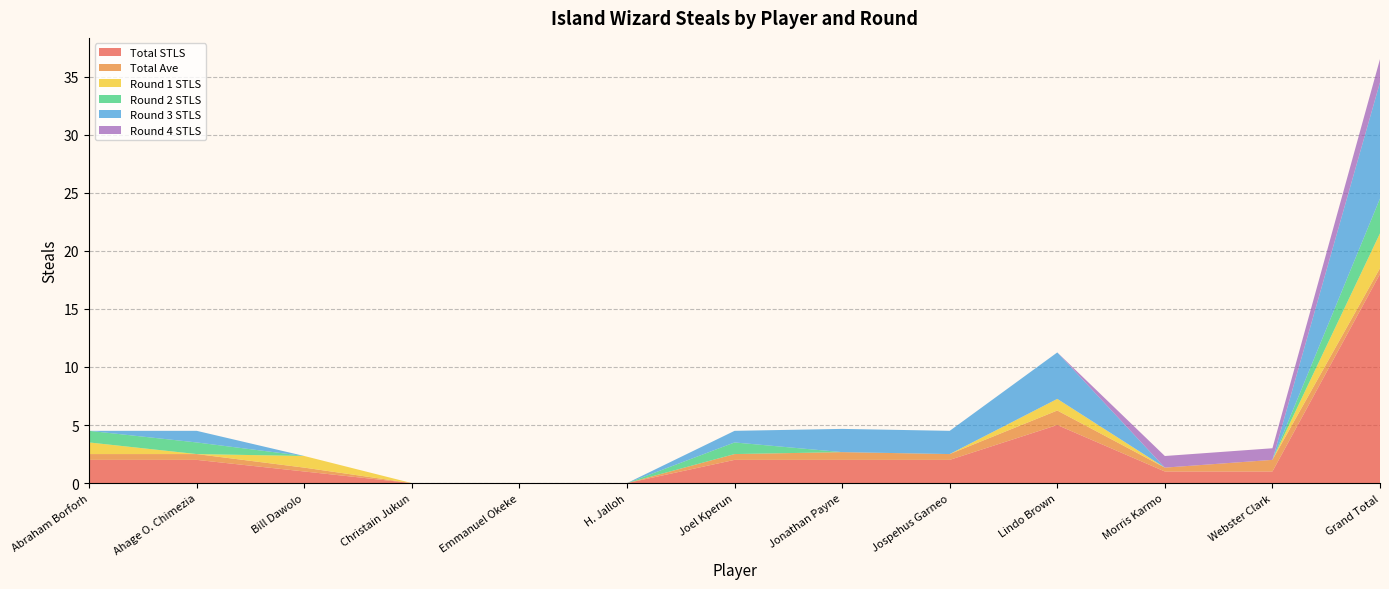

Reading left to right, what are all the values shown in this chart?

Total STLS: Abraham Borforh=2.0	Ahage O. Chimezia=2.0	Bill Dawolo=1.0	Christain Jukun=0.0	Emmanuel Okeke=0.0	H. Jalloh=0.0	Joel Kperun=2.0	Jonathan Payne=2.0	Jospehus Garneo=2.0	Lindo Brown=5.0	Morris Karmo=1.0	Webster Clark=1.0	Grand Total=18.0
Total Ave: Abraham Borforh=0.5	Ahage O. Chimezia=0.5	Bill Dawolo=0.3	Christain Jukun=0.0	Emmanuel Okeke=0.0	H. Jalloh=0.0	Joel Kperun=0.5	Jonathan Payne=0.7	Jospehus Garneo=0.5	Lindo Brown=1.2	Morris Karmo=0.3	Webster Clark=1.0	Grand Total=0.5
Round 1 STLS: Abraham Borforh=1.0	Ahage O. Chimezia=0.0	Bill Dawolo=1.0	Christain Jukun=0.0	Emmanuel Okeke=0.0	H. Jalloh=0.0	Joel Kperun=0.0	Jonathan Payne=0.0	Jospehus Garneo=0.0	Lindo Brown=1.0	Morris Karmo=0.0	Webster Clark=0.0	Grand Total=3.0
Round 2 STLS: Abraham Borforh=1.0	Ahage O. Chimezia=1.0	Bill Dawolo=0.0	Christain Jukun=0.0	Emmanuel Okeke=0.0	H. Jalloh=0.0	Joel Kperun=1.0	Jonathan Payne=0.0	Jospehus Garneo=0.0	Lindo Brown=0.0	Morris Karmo=0.0	Webster Clark=0.0	Grand Total=3.0
Round 3 STLS: Abraham Borforh=0.0	Ahage O. Chimezia=1.0	Bill Dawolo=0.0	Christain Jukun=0.0	Emmanuel Okeke=0.0	H. Jalloh=0.0	Joel Kperun=1.0	Jonathan Payne=2.0	Jospehus Garneo=2.0	Lindo Brown=4.0	Morris Karmo=0.0	Webster Clark=0.0	Grand Total=10.0
Round 4 STLS: Abraham Borforh=0.0	Ahage O. Chimezia=0.0	Bill Dawolo=0.0	Christain Jukun=0.0	Emmanuel Okeke=0.0	H. Jalloh=0.0	Joel Kperun=0.0	Jonathan Payne=0.0	Jospehus Garneo=0.0	Lindo Brown=0.0	Morris Karmo=1.0	Webster Clark=1.0	Grand Total=2.0